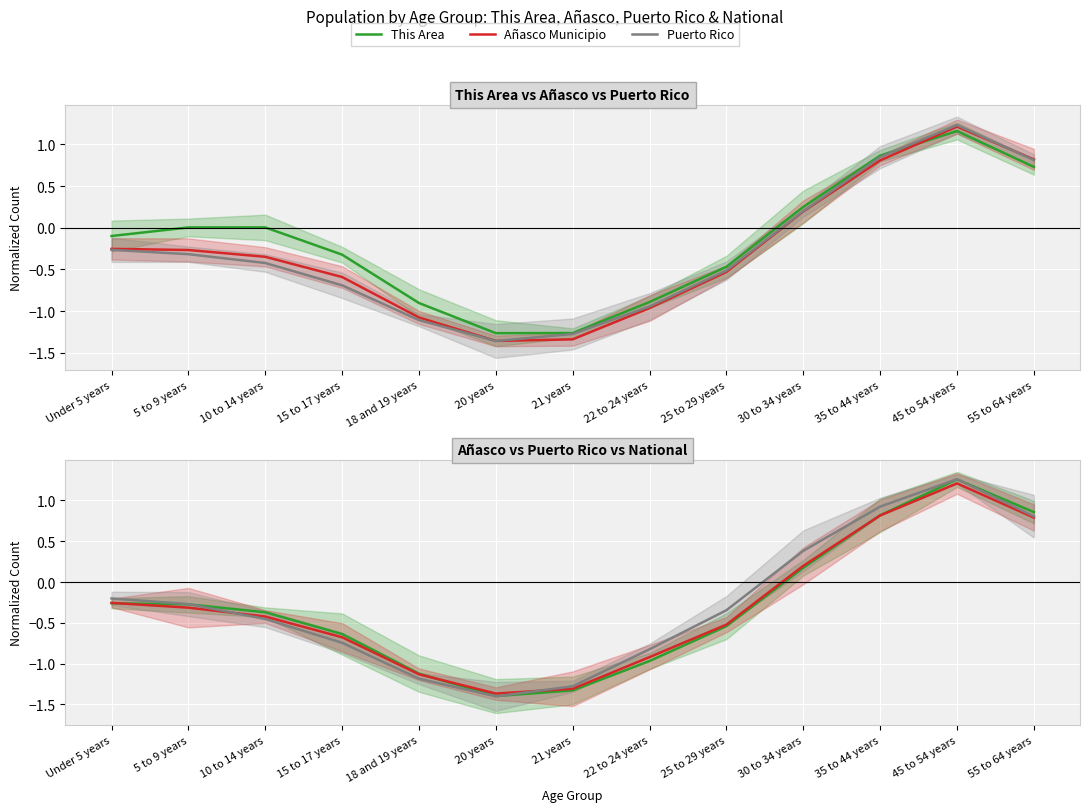

The This Area series shows 1.3 at 35 to 44 years. True or false?

False